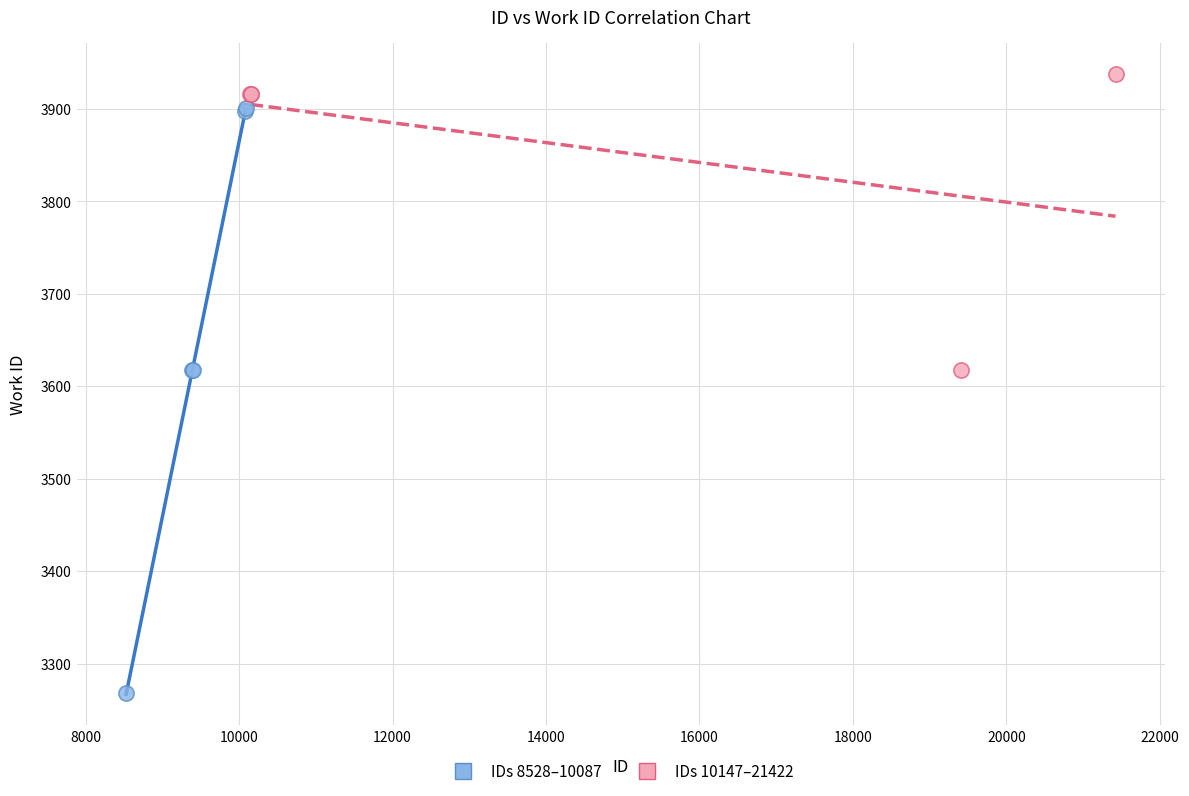

What are all the series names shown in the legend?

IDs 8528–10087, IDs 10147–21422